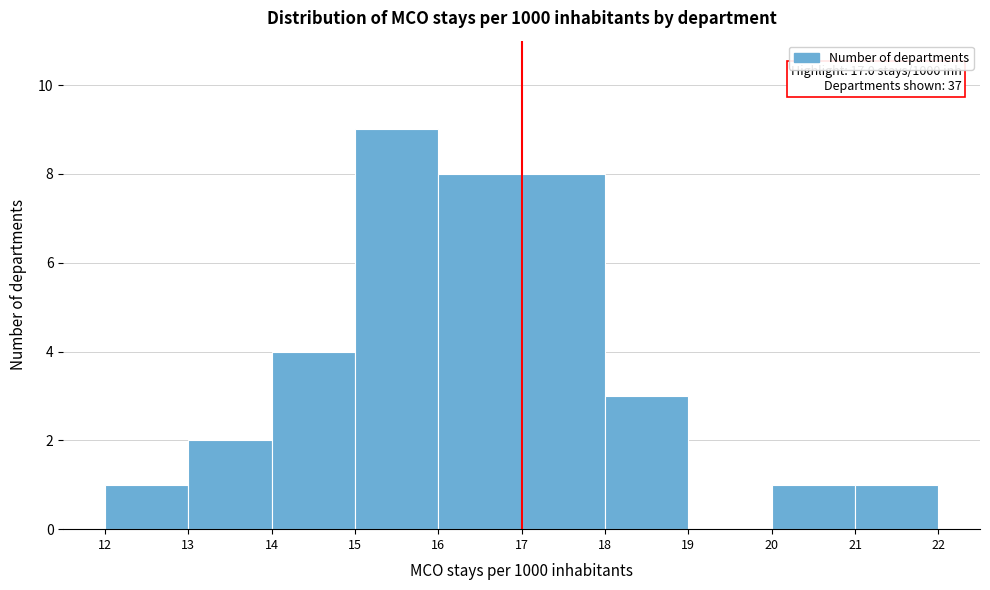

Over which range of the x-axis is the bar tallest?

15 to 16